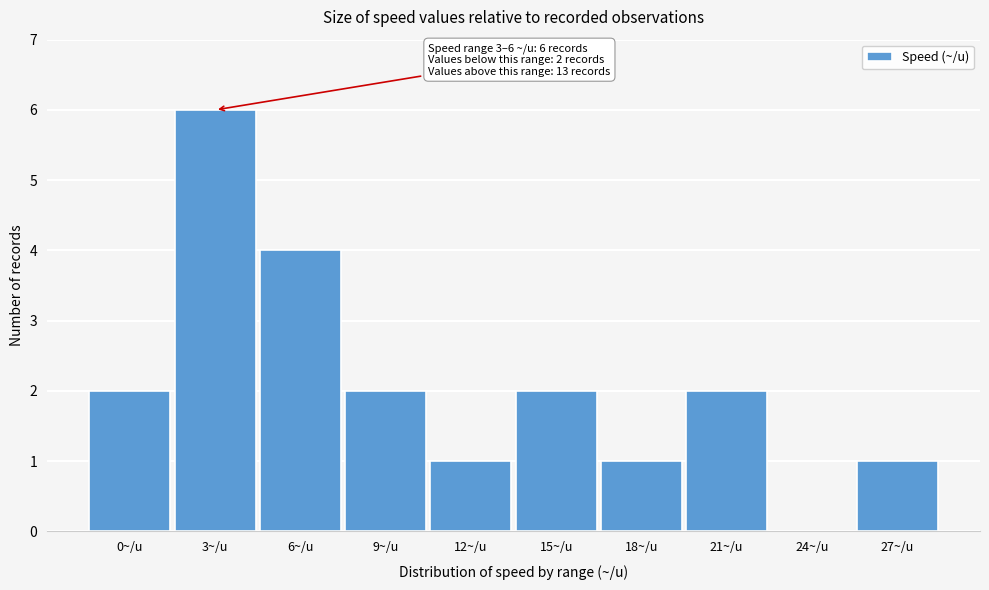

Reading left to right, list all the values displayed in this chart.

0~/u=2	3~/u=6	6~/u=4	9~/u=2	12~/u=1	15~/u=2	18~/u=1	21~/u=2	24~/u=0	27~/u=1